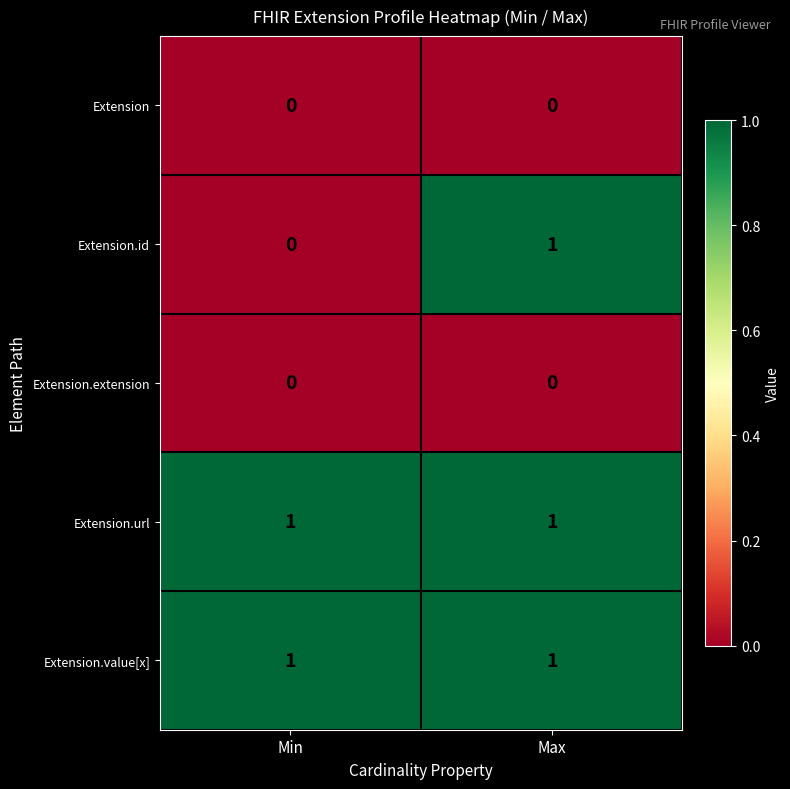

Reading left to right, transcribe all the data shown in this chart.

Extension: 0	0
Extension.id: 0	1
Extension.extension: 0	0
Extension.url: 1	1
Extension.value[x]: 1	1